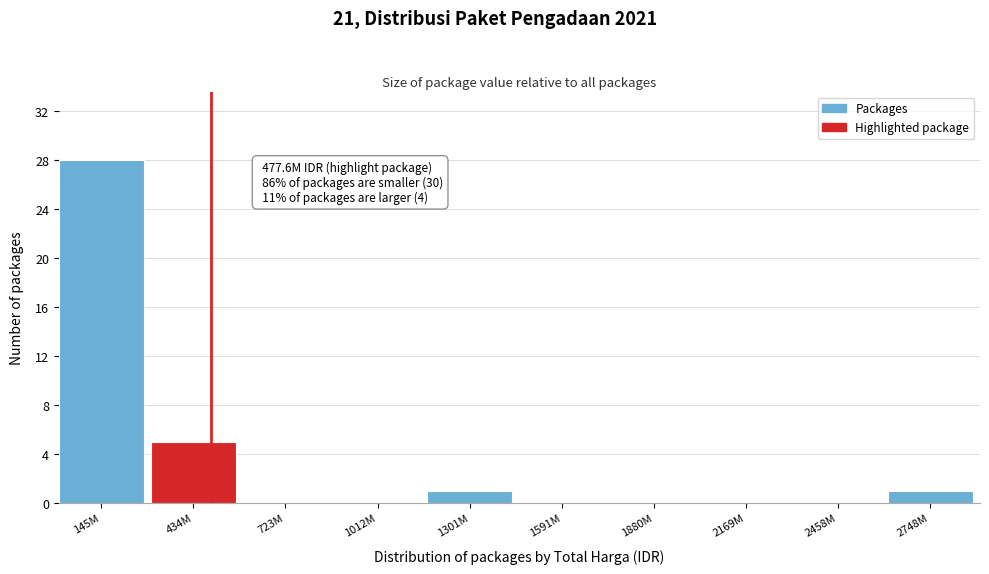

Reading right to left, what are all the values shown in this chart?

2748M=1	2458M=0	2169M=0	1880M=0	1591M=0	1301M=1	1012M=0	723M=0	434M=5	145M=28